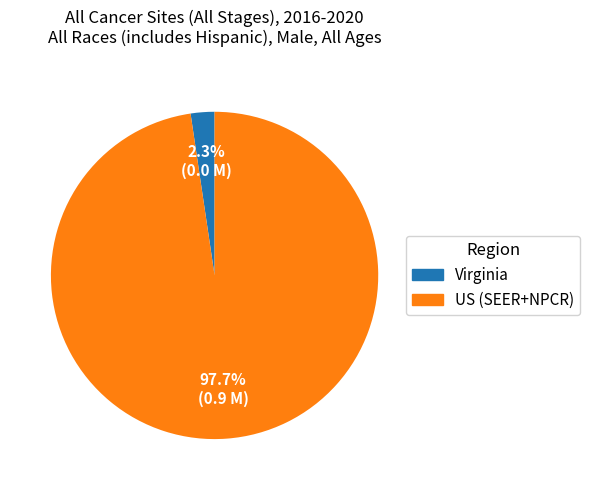

How many segments does this pie chart have?

2